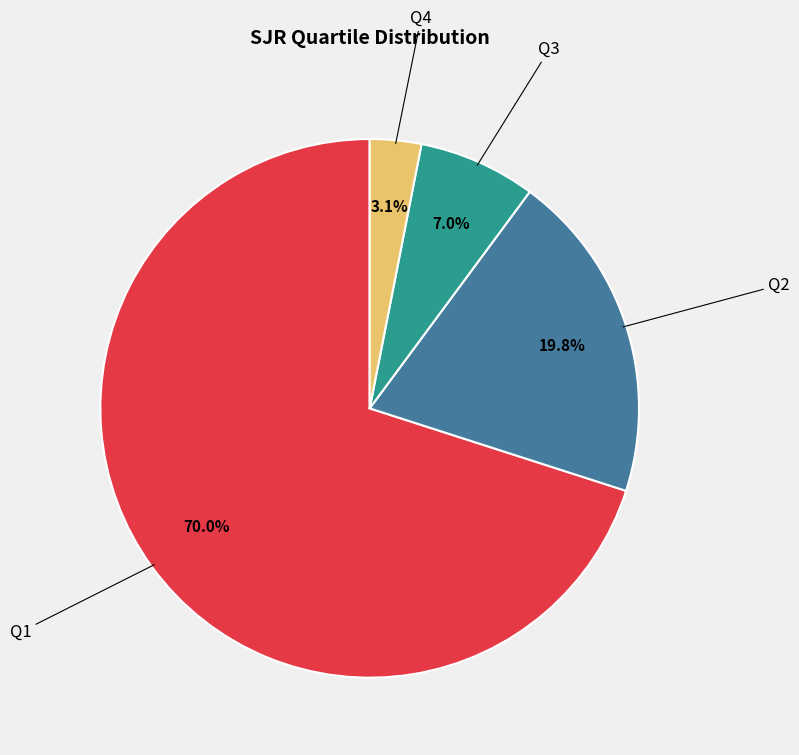

Is there any slice that represents more than half of the pie?

Yes